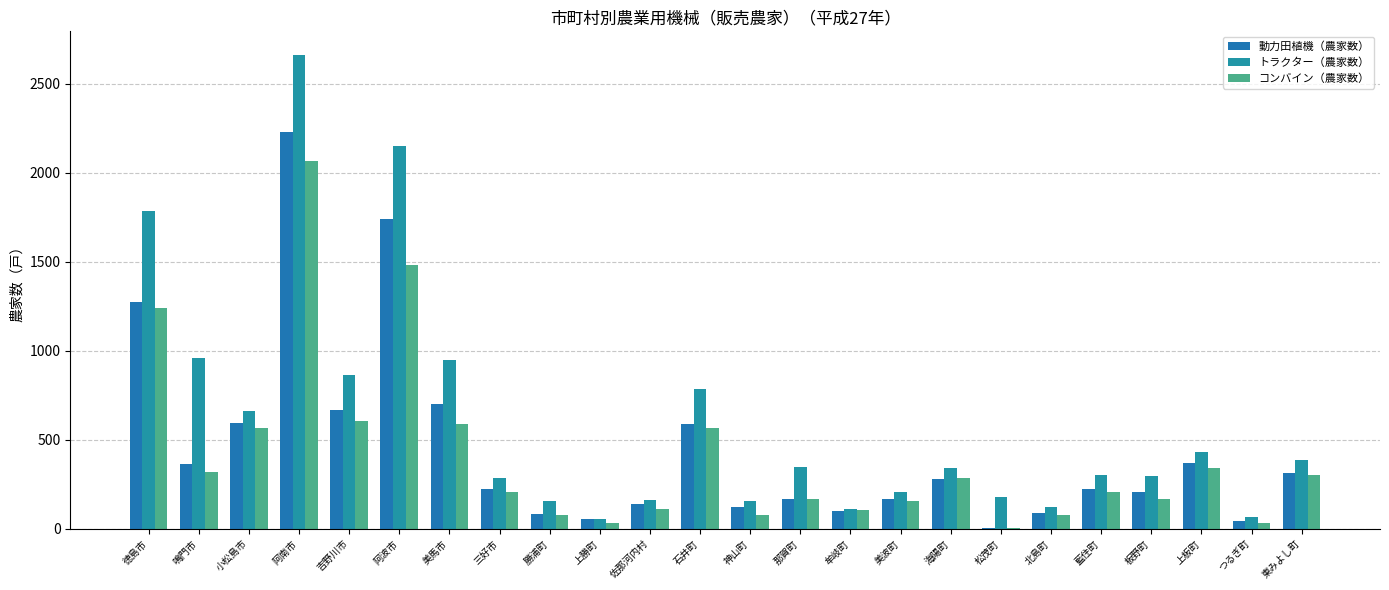

What is the total value across all series at 佐那河内村?

411